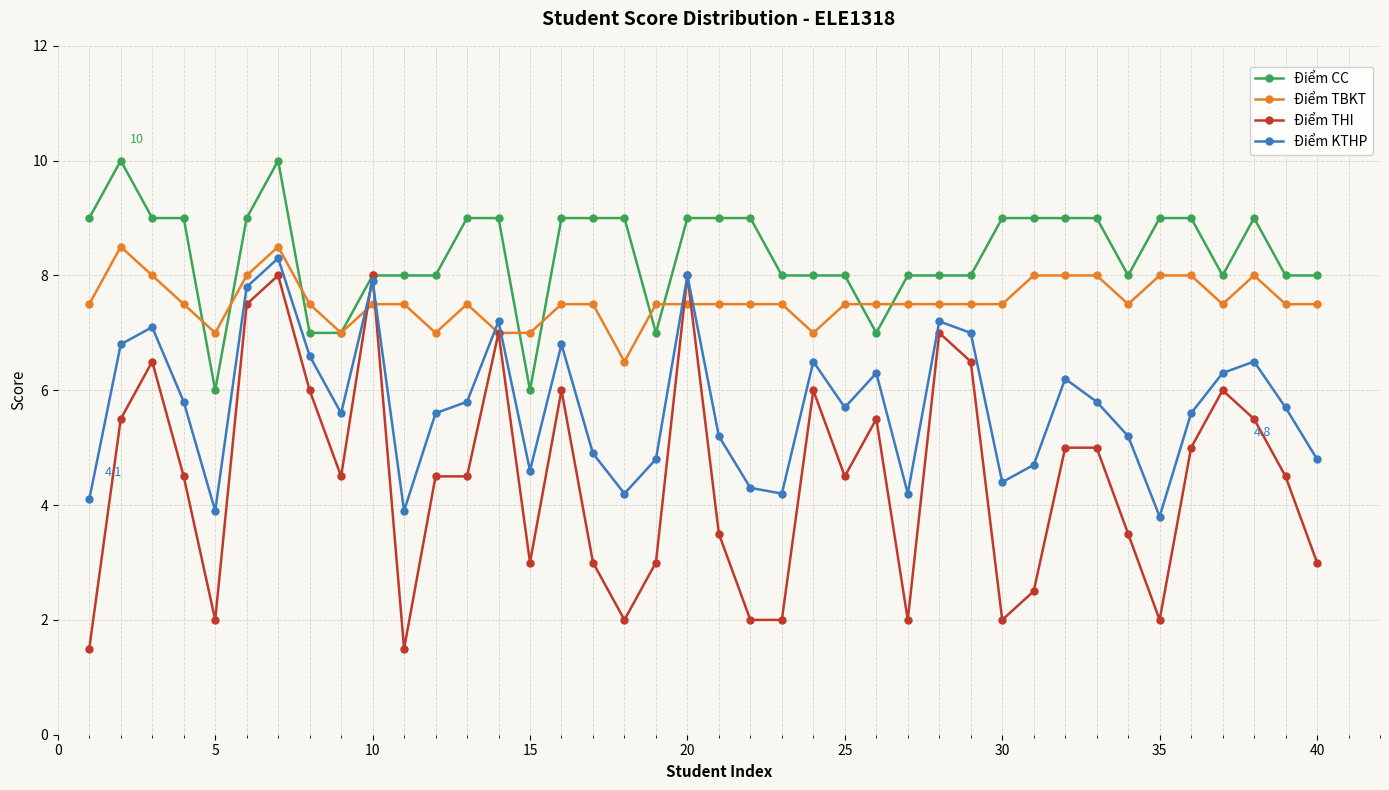

What is the maximum value for Điểm THI?

8.0